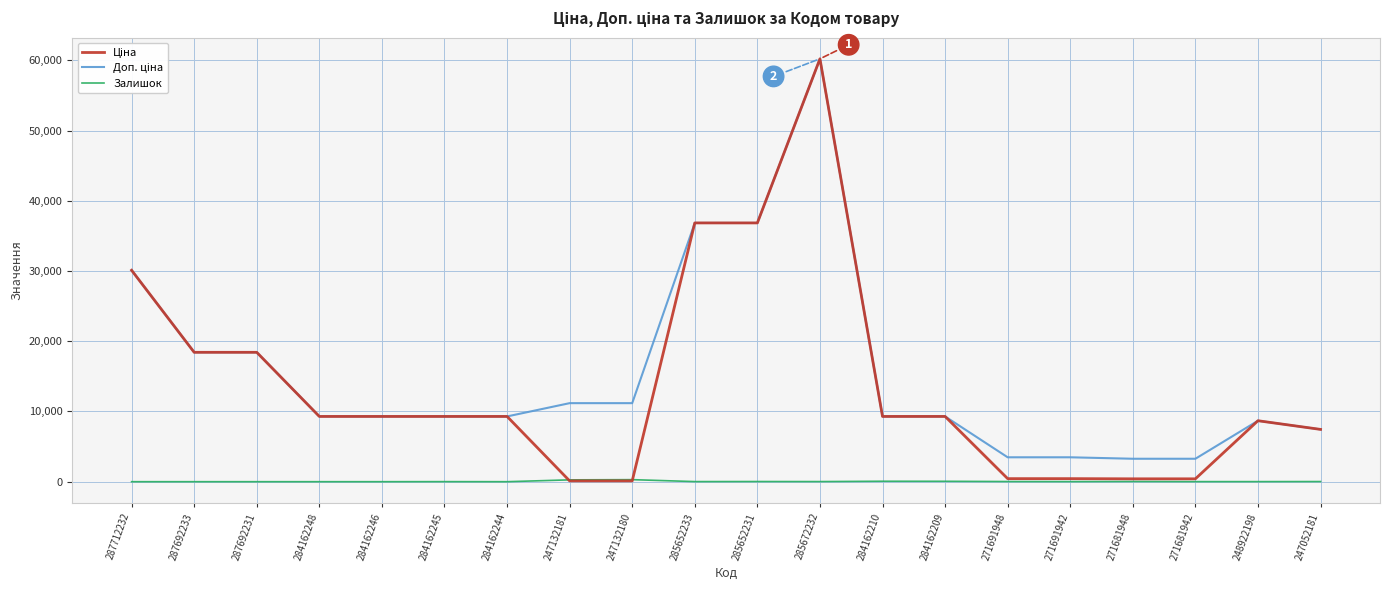

At which category is the sum across all series the highest?

285672232